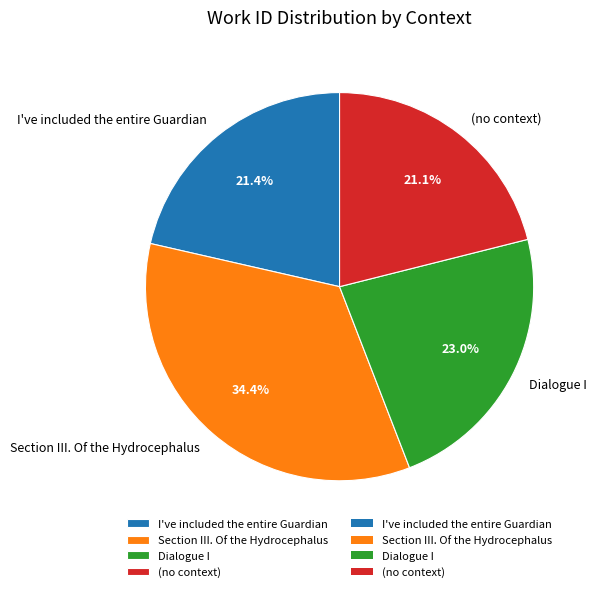

To the nearest percent, what portion does (no context) represent?

21%